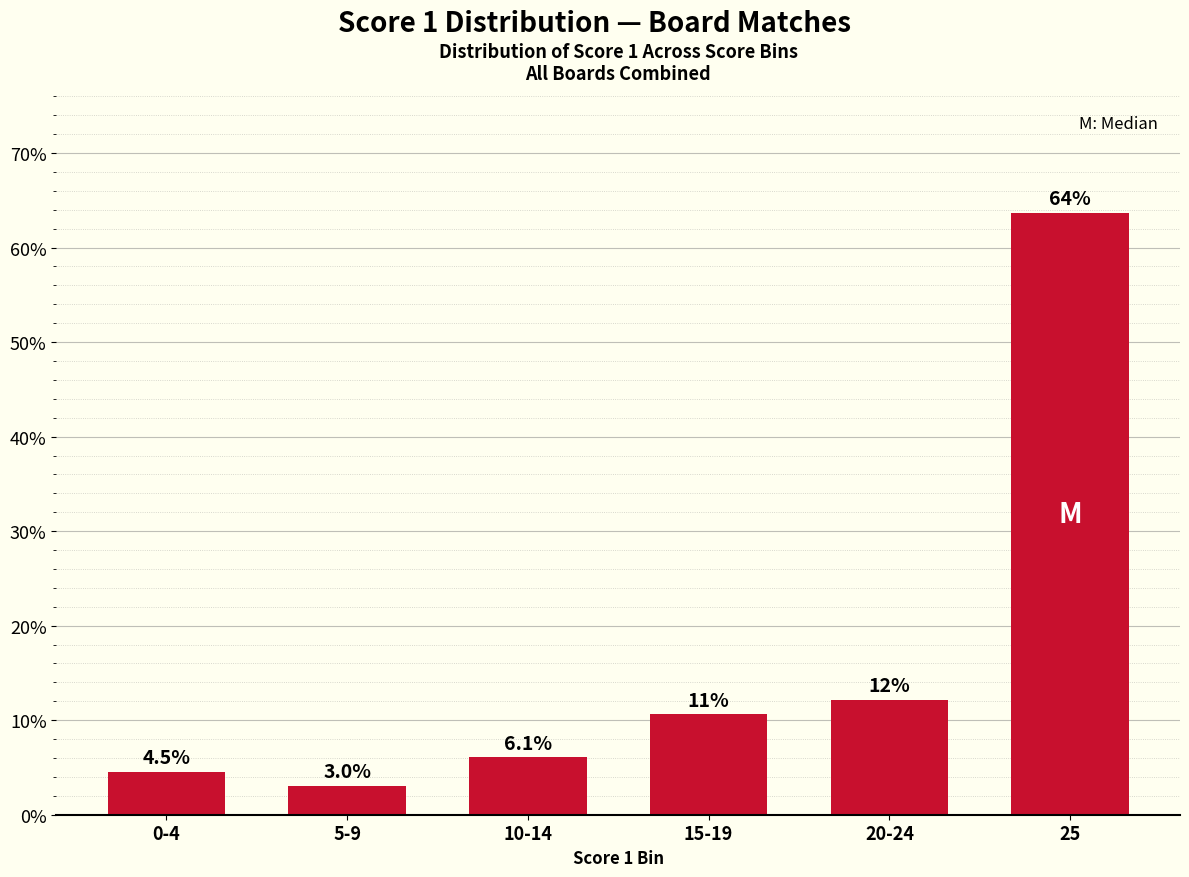

True or false: the data shows 4.5 at 0-4.

True